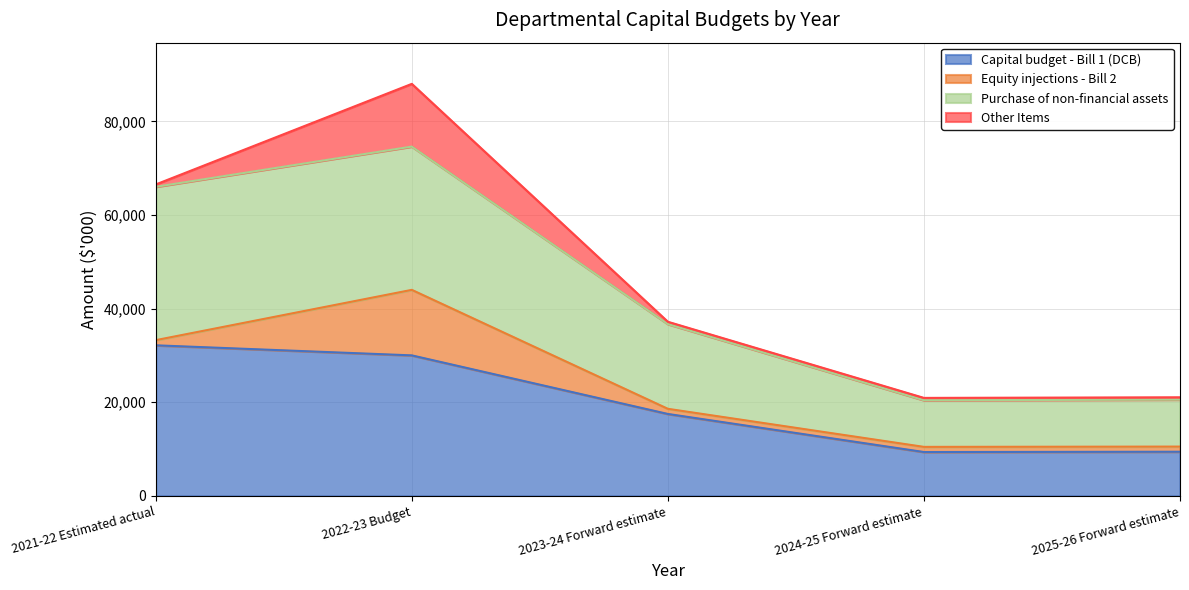

Between 2021-22 Estimated actual and 2023-24 Forward estimate, which is larger?

2021-22 Estimated actual